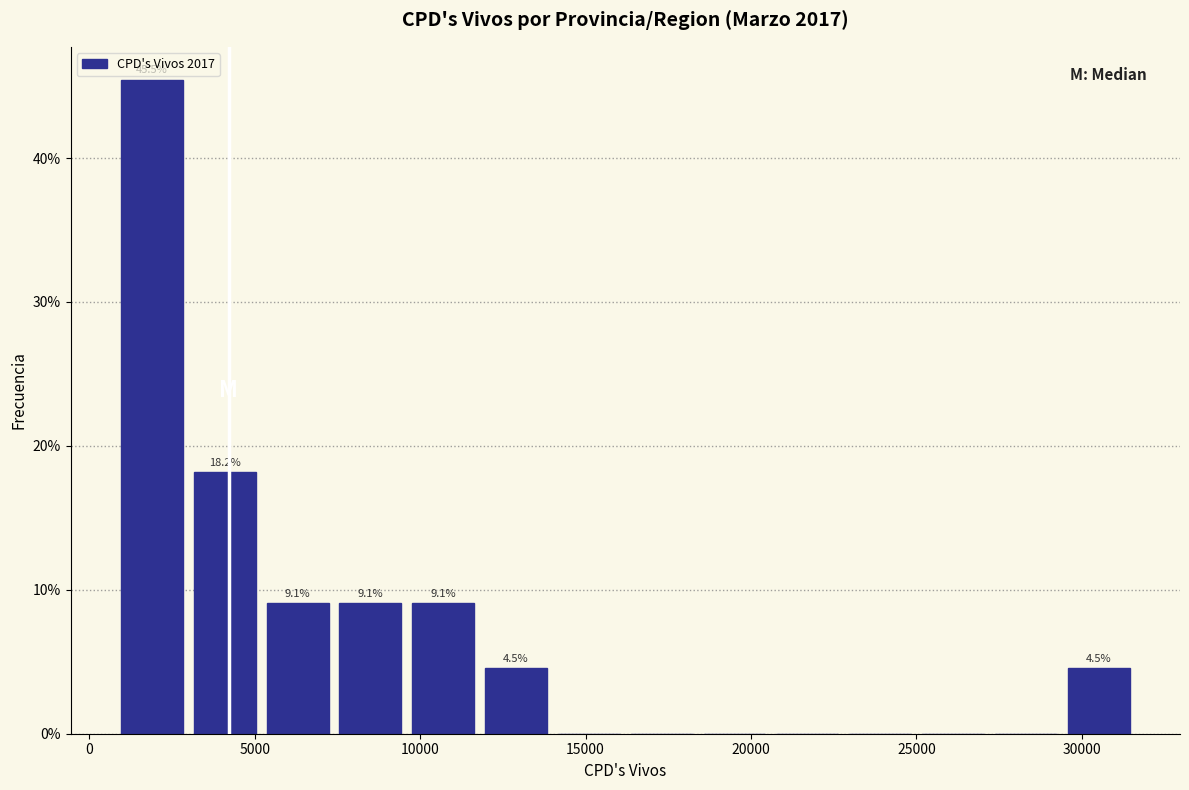

Over which range of the x-axis is the bar tallest?

1000 to 3000